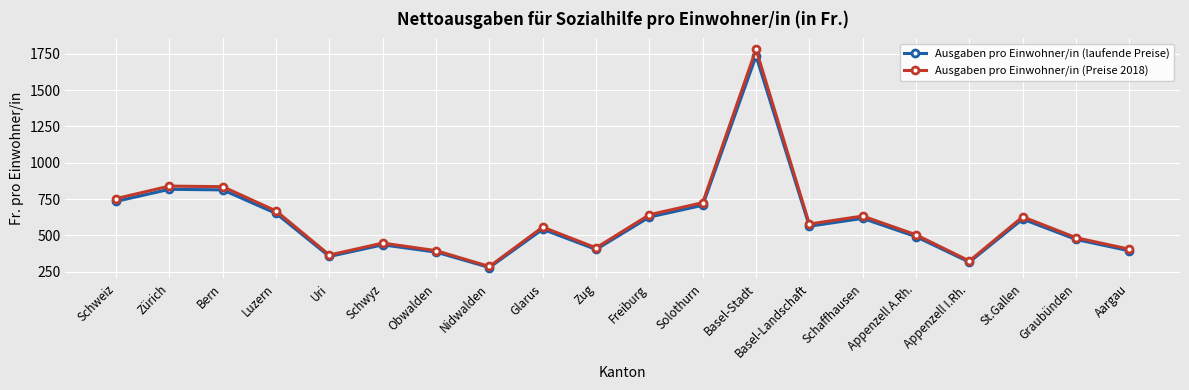

What is the label of the 3rd point from the right?

St.Gallen